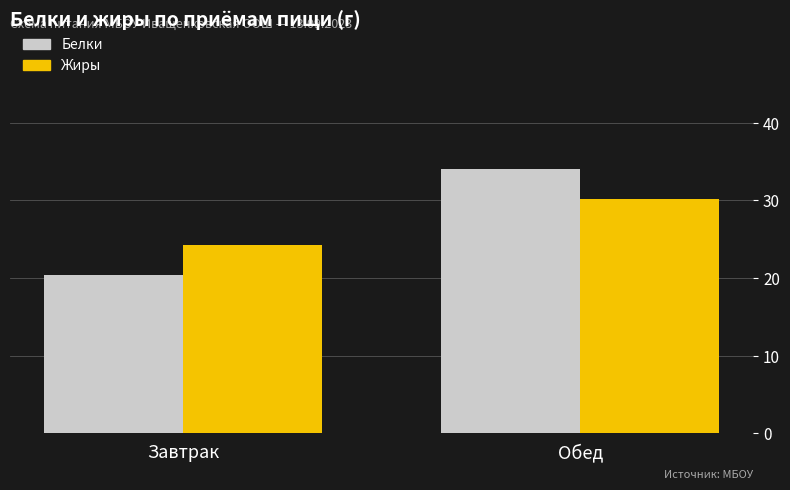

Is the value of Жиры at Обед greater than the value of Белки at Обед?

No